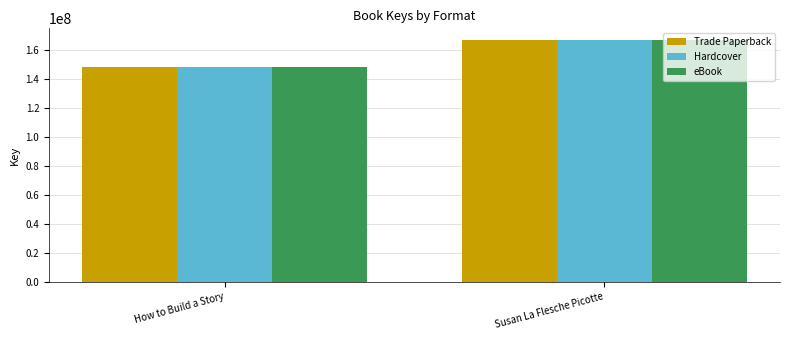

Reading left to right, list all the values displayed in this chart.

Trade Paperback: 147785102	166408196
Hardcover: 147785102	166408196
eBook: 147785102	166408196